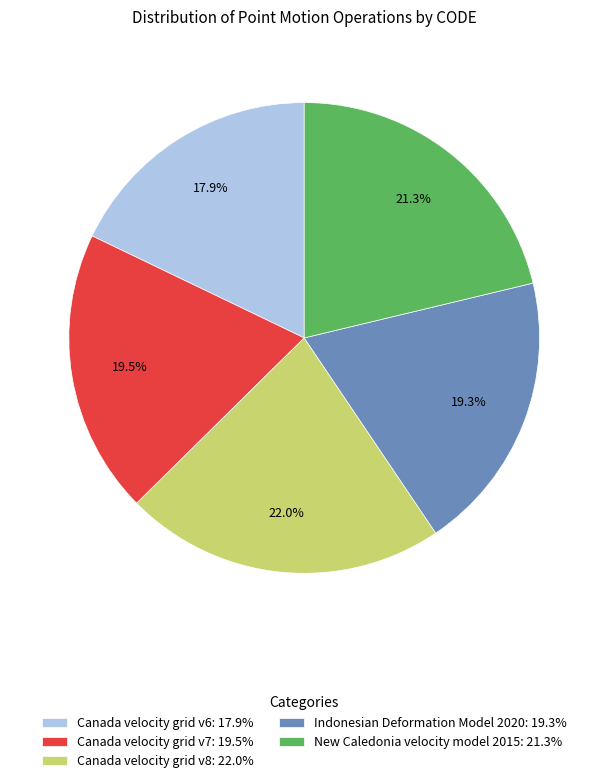

How many slices are in this pie chart?

5